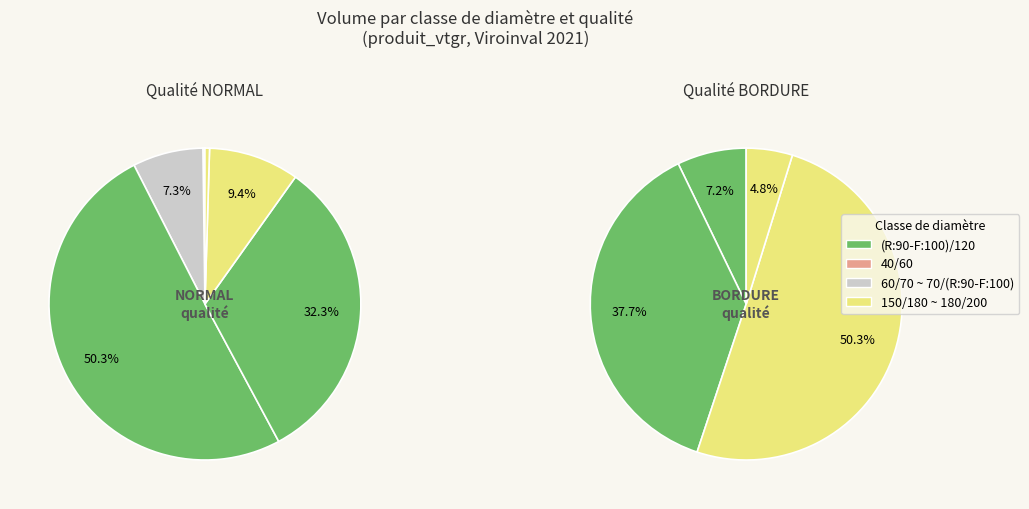

Which slice is the largest?

(R:90-F:100)/120